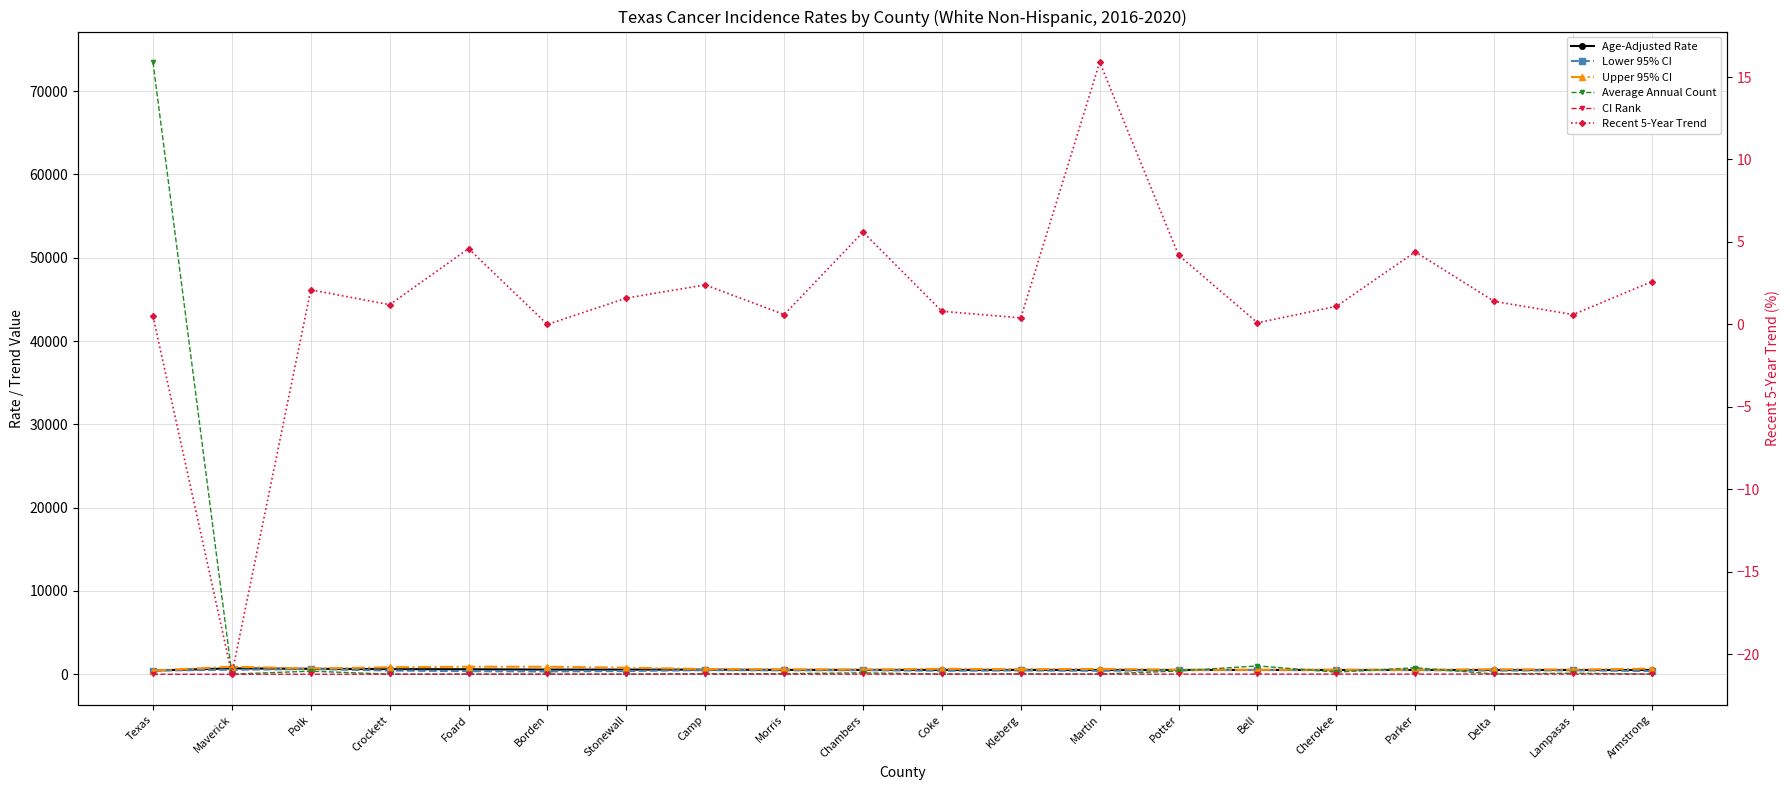

How many lines are shown in the chart?

6